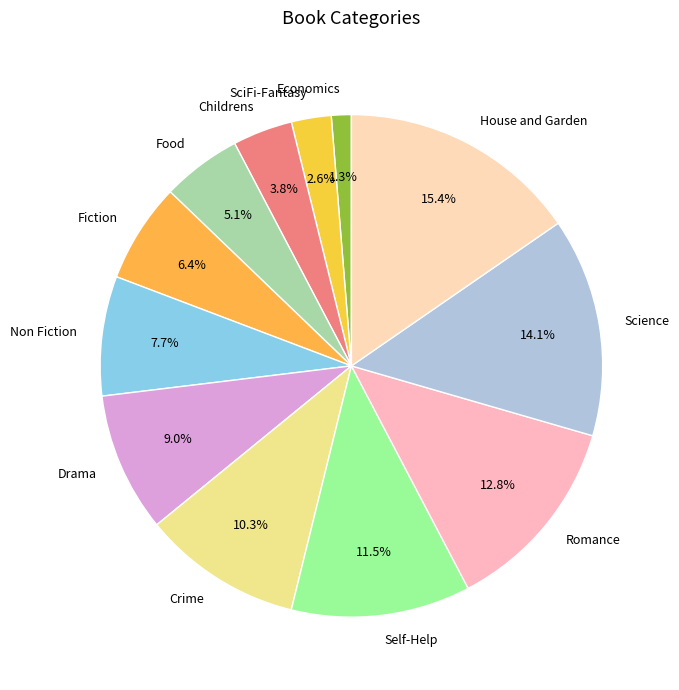

Which category has the smallest portion of the pie?

Economics